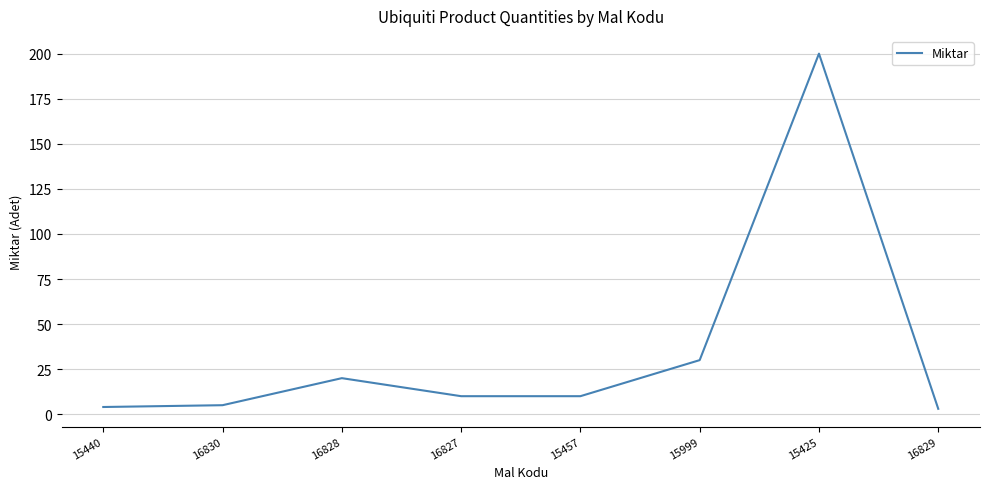

How many interior local peaks (higher than both neighbors) does the data have?

2